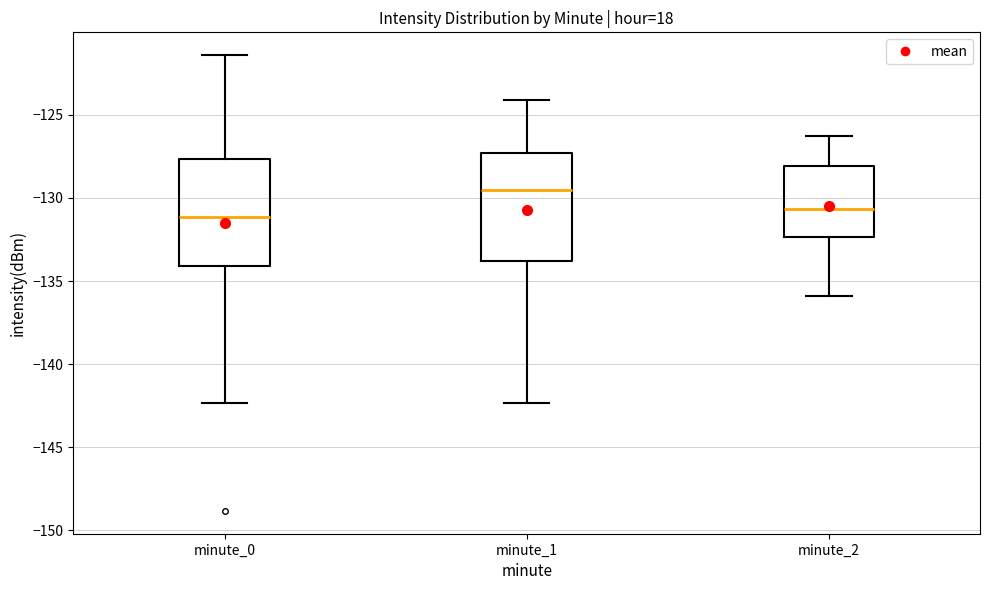

Which box has the highest median line?

minute_1